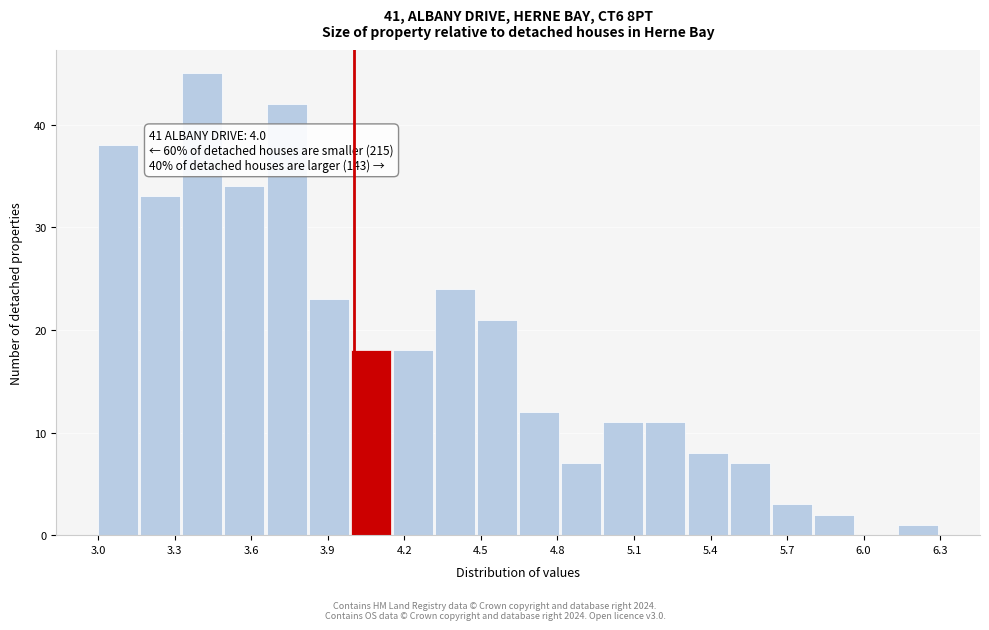

Read against the x-axis, roughly where is the centre of the tallest bar?

3.40